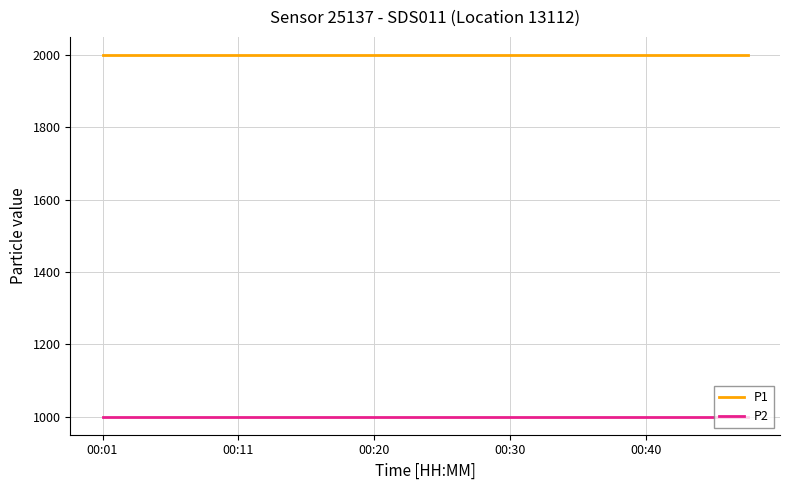

True or false: P1 and P2 intersect in this chart.

False